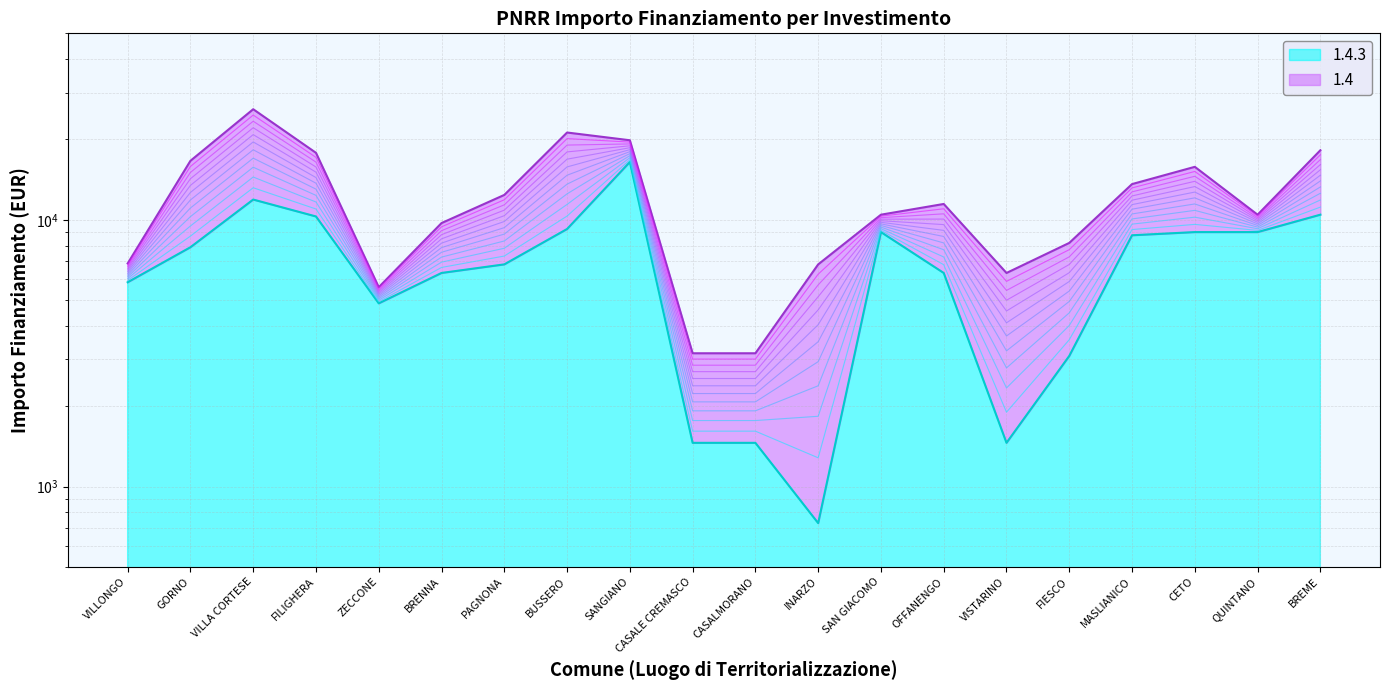

Is it true that the value at GORNO is 7889?

True